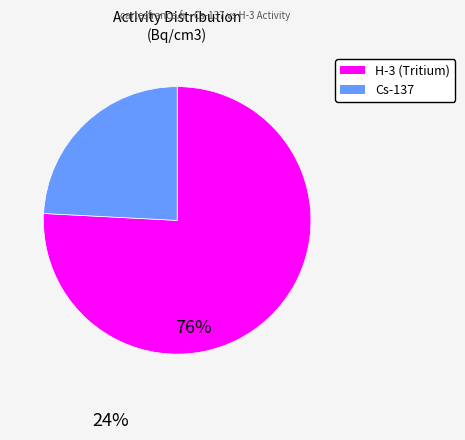

Is there a majority slice in this chart?

Yes